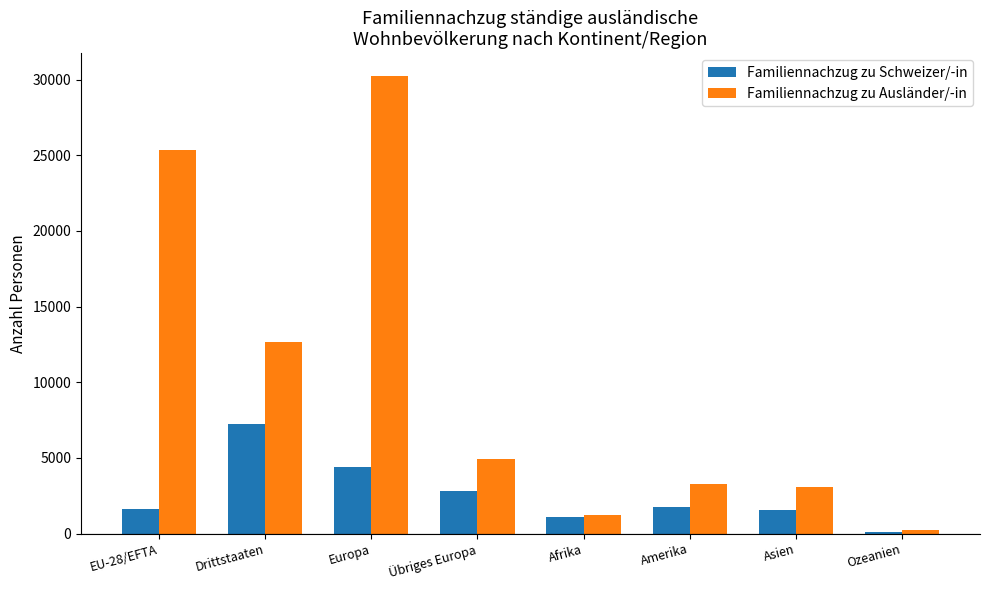

Is it true that Familiennachzug zu Schweizer/-in equals 4379 at Europa?

True